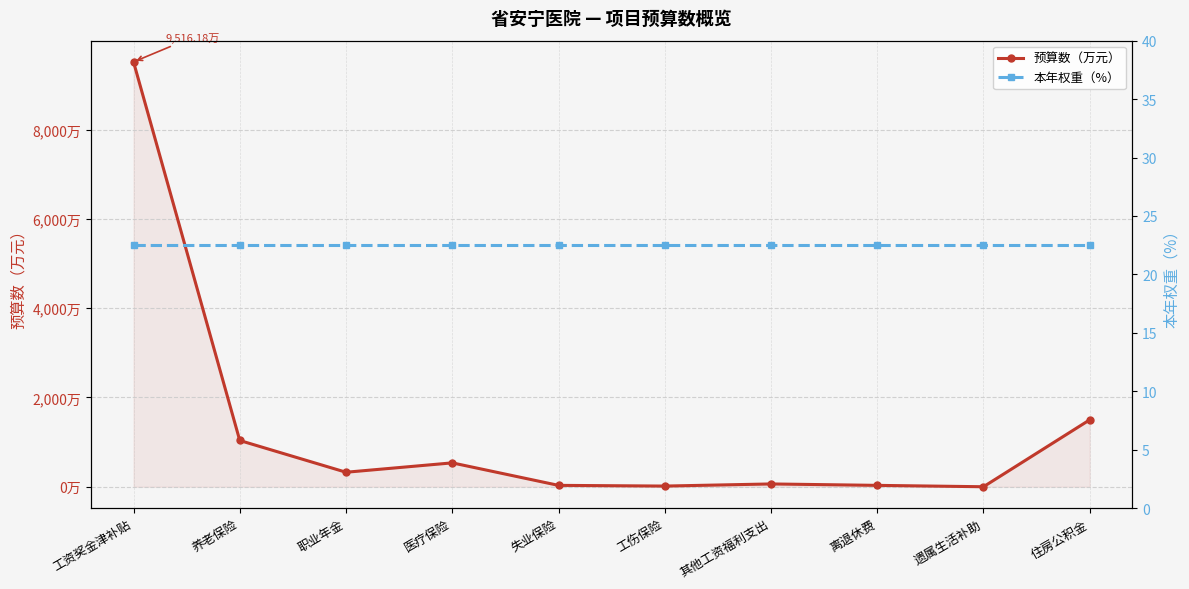

What is the spread (max minus min) of values at 职业年金?

302.9